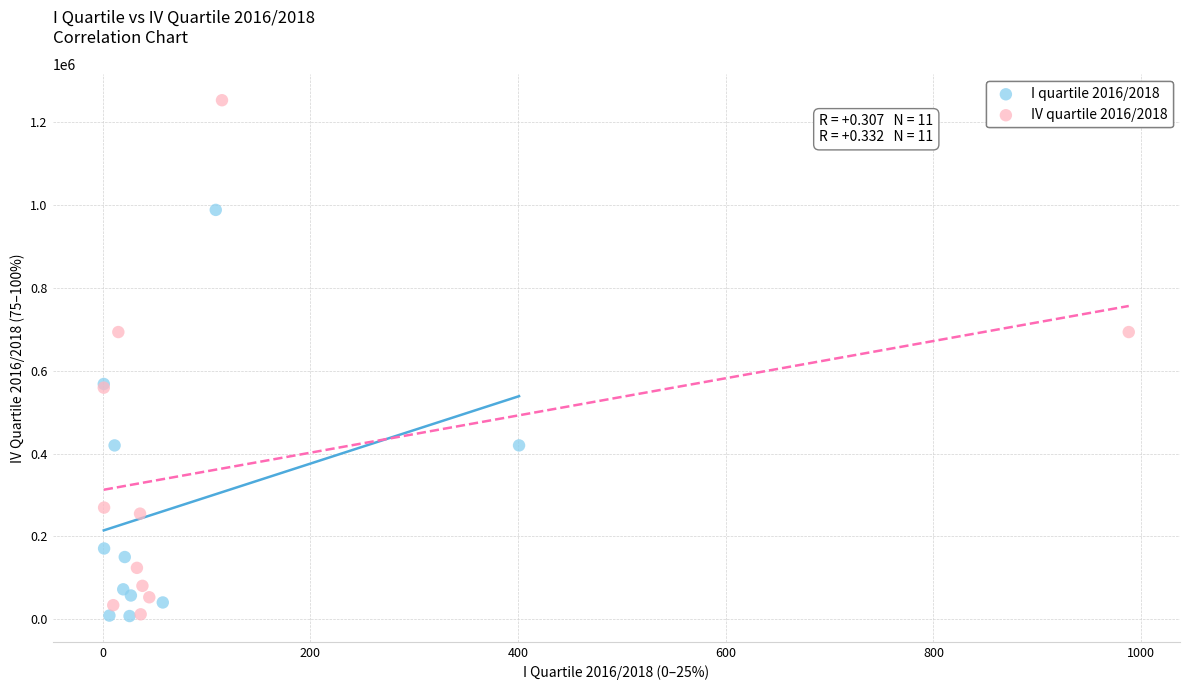

Which series has the largest Y range (max minus min)?

IV quartile 2016/2018